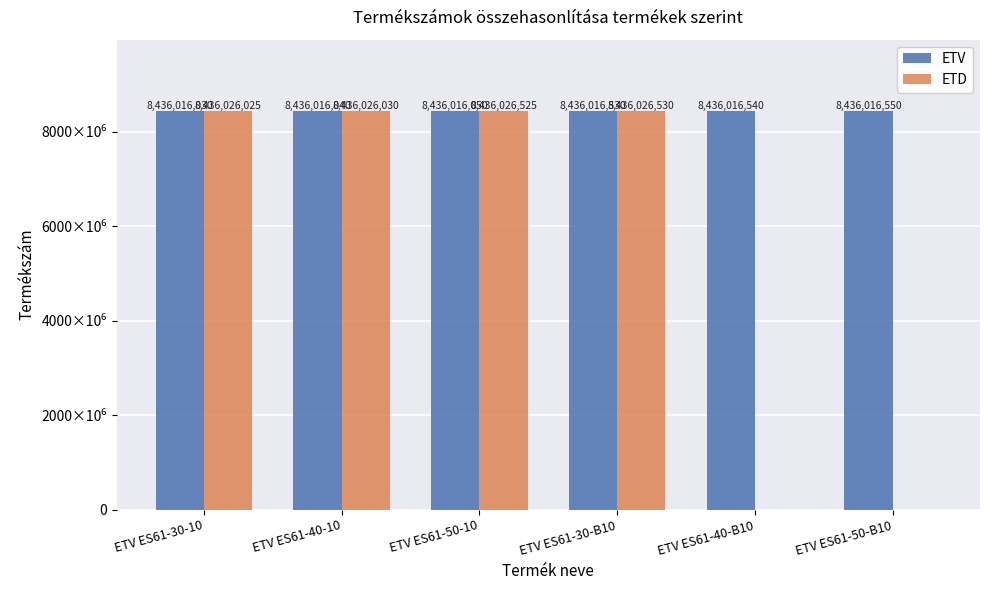

What is the greatest value displayed?

8436026530